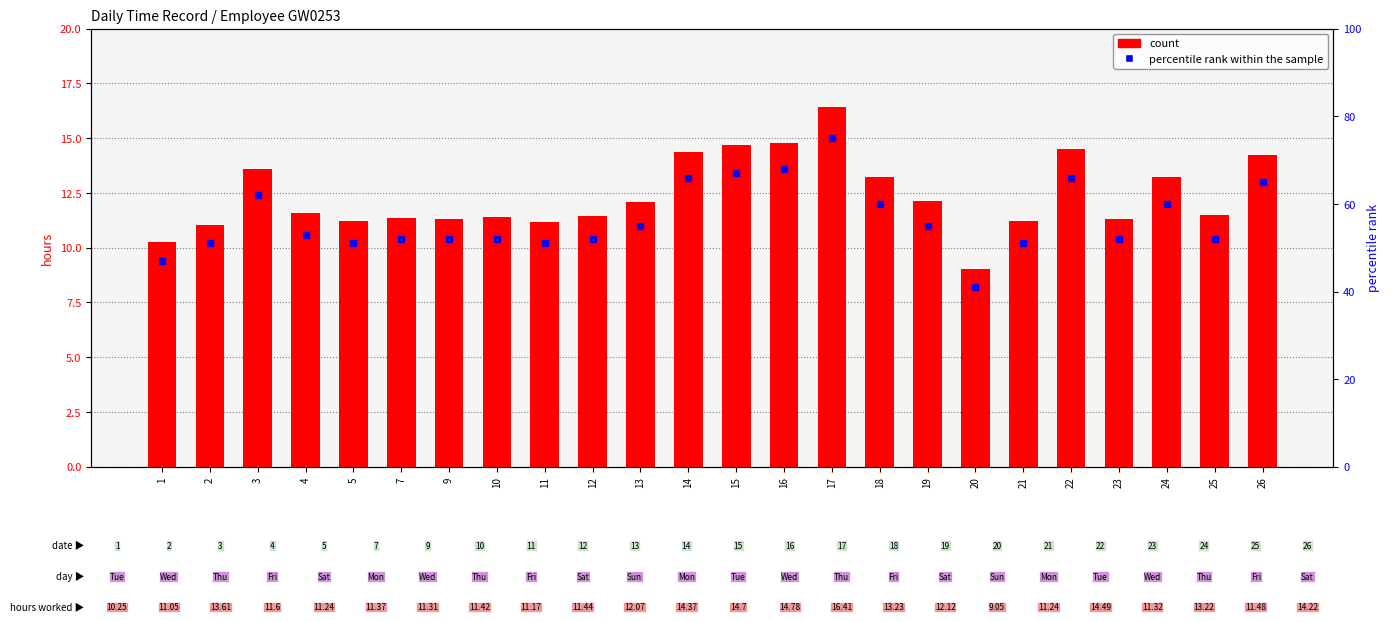

What are all the series names shown in the legend?

count, percentile rank within the sample